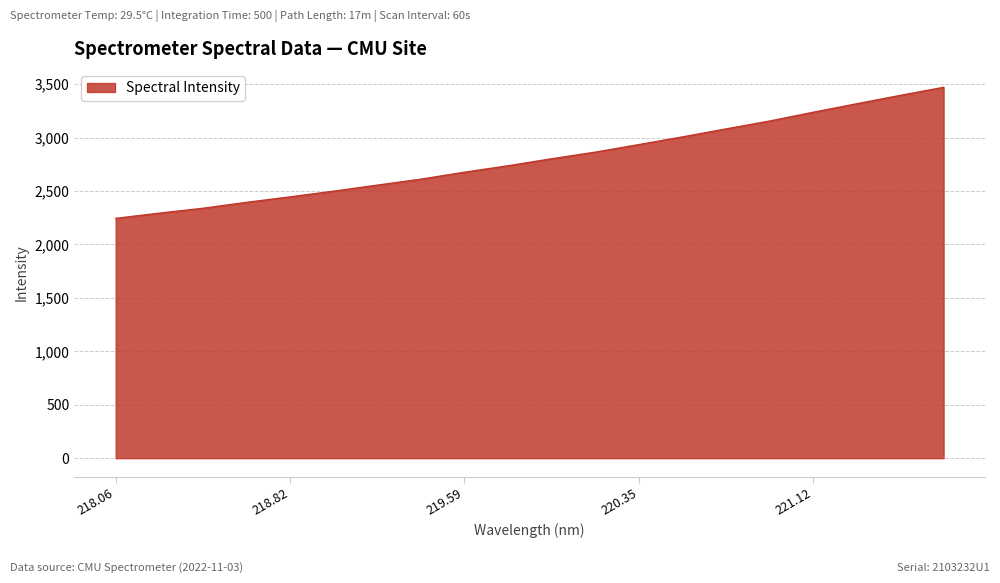

What is the minimum value shown in the chart?

2243.6